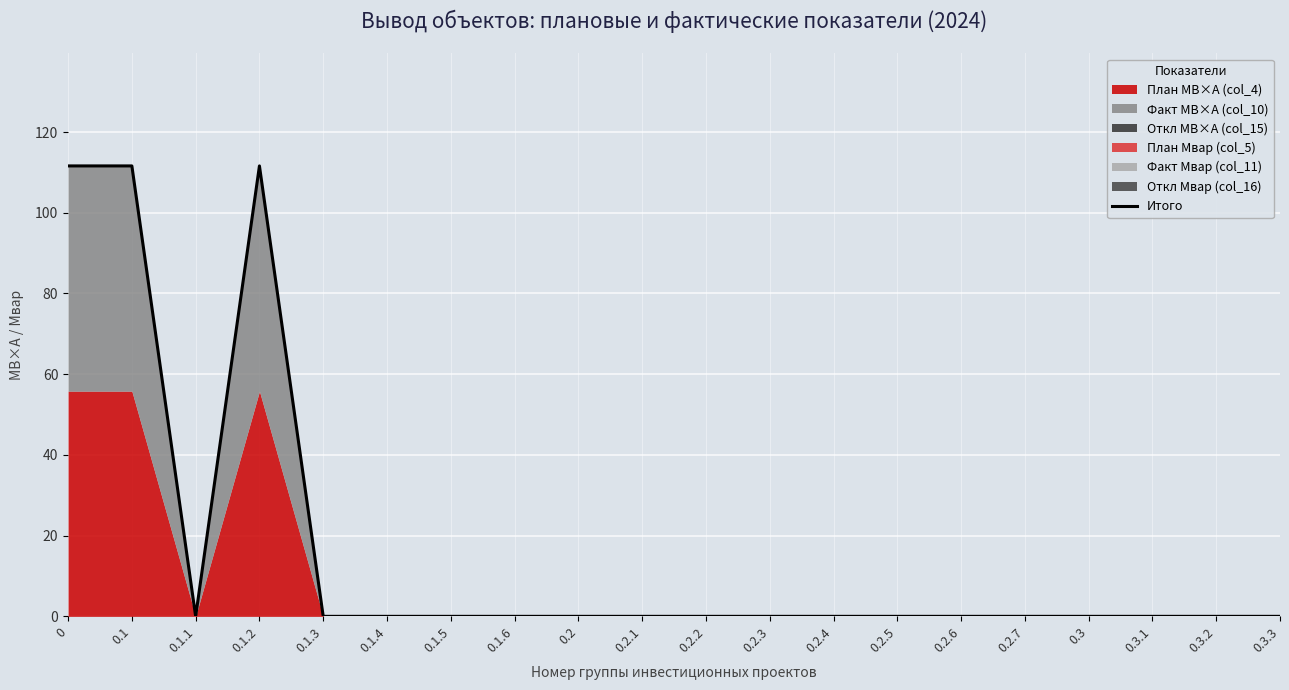

The chart shows a value of 71.3 at 0.2.4. True or false?

False